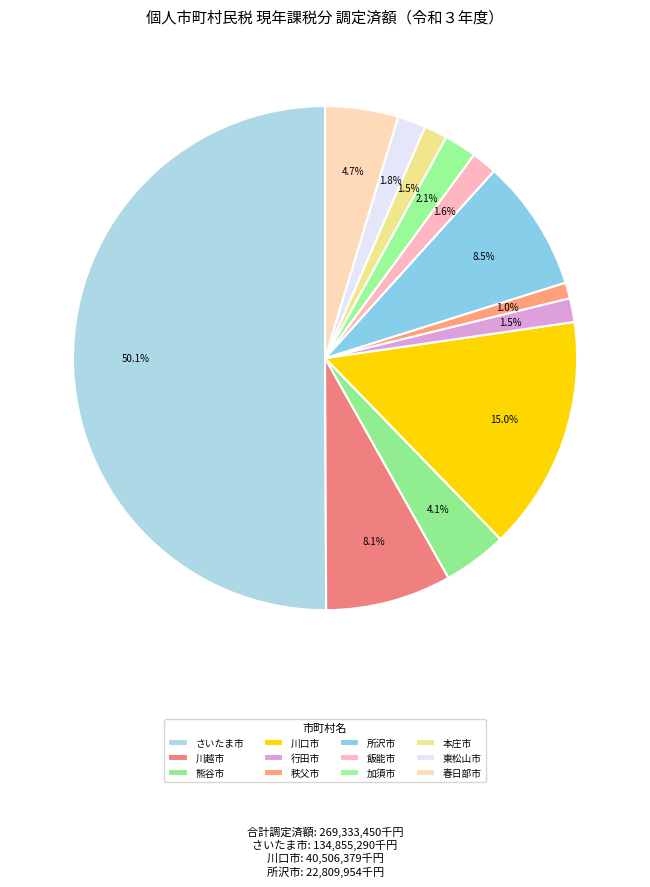

Count the number of slices in the pie.

12